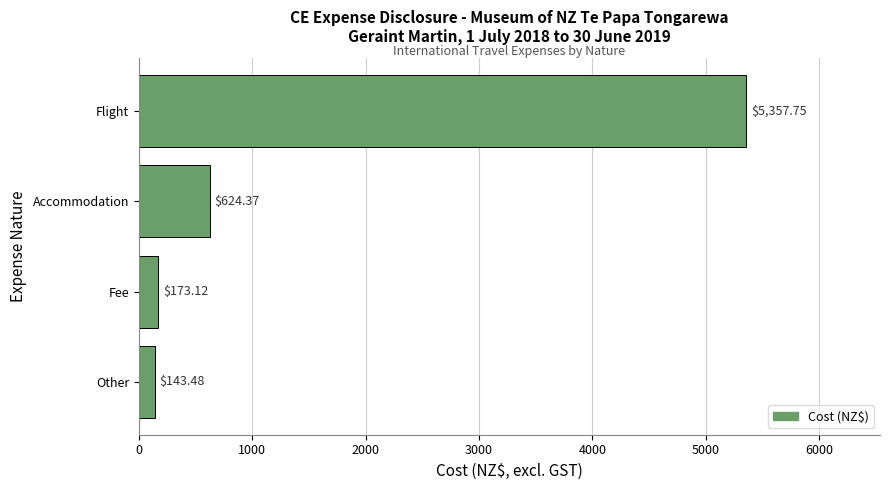

Rank the categories by value from lowest to highest.

Other, Fee, Accommodation, Flight